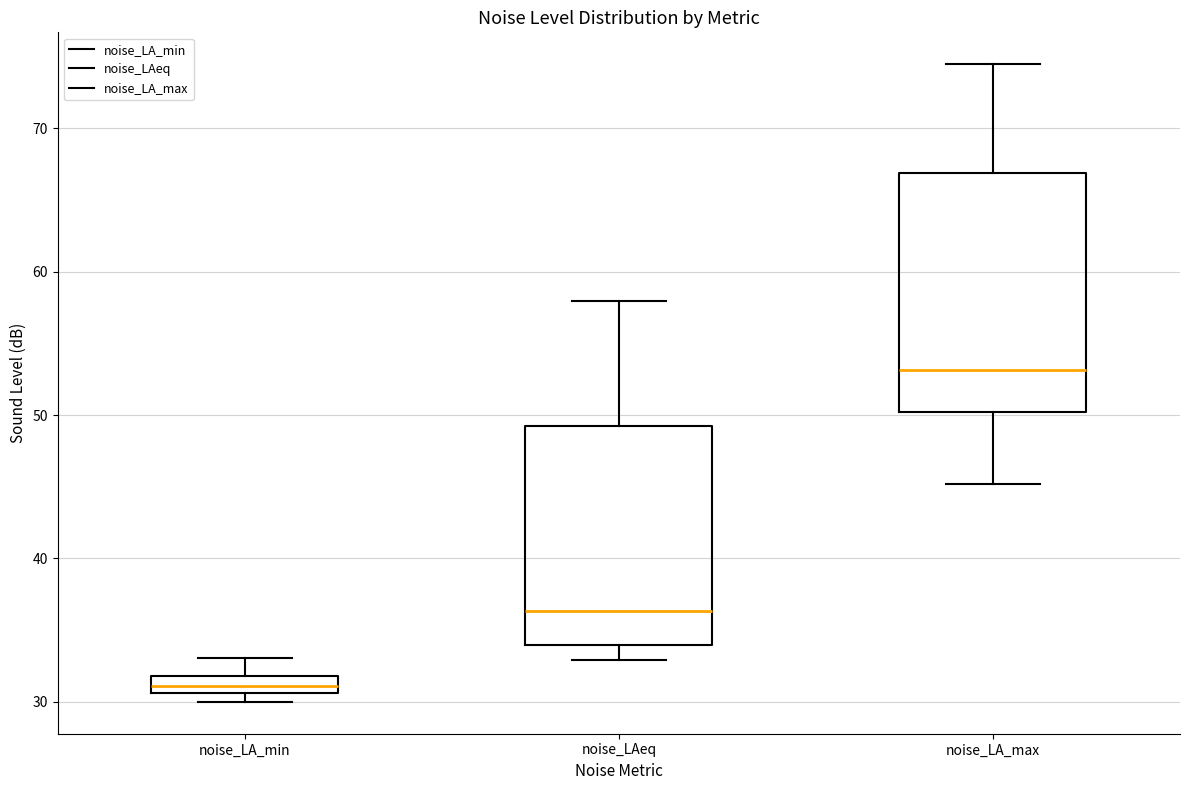

Comparing the boxes themselves (not the whiskers), which one is the tallest?

noise_LA_max